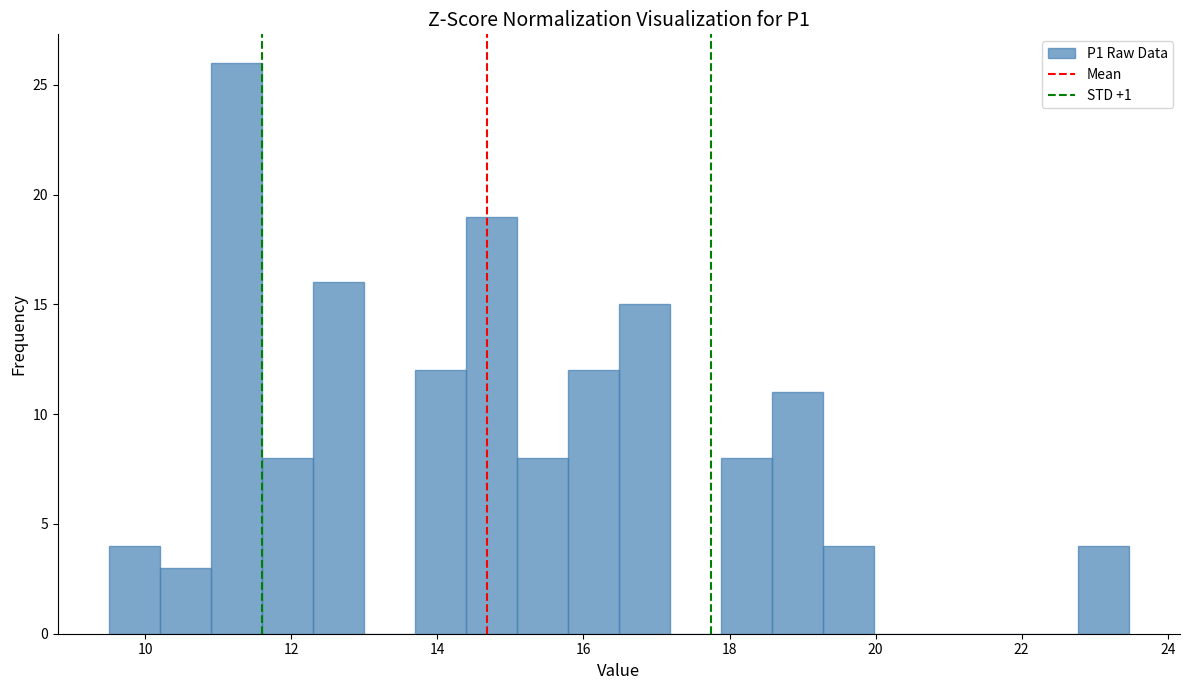

Around what value on the x-axis is the tallest bar? Give the approximate position of its centre, as read against the axis.

11.2